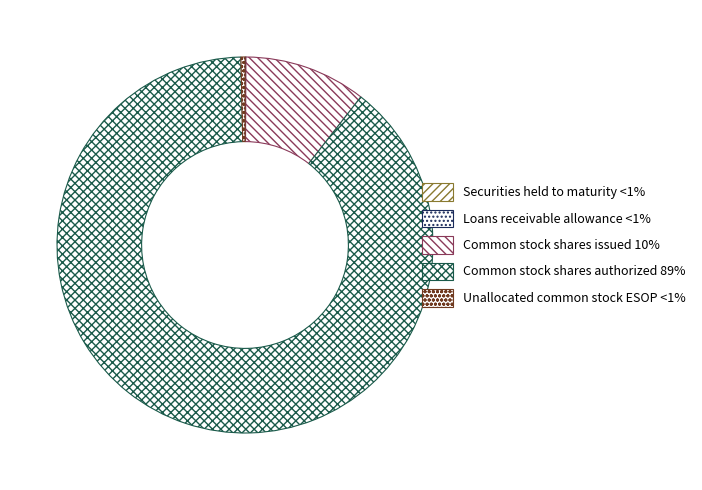

Is Securities held to maturity the majority of the pie?

No